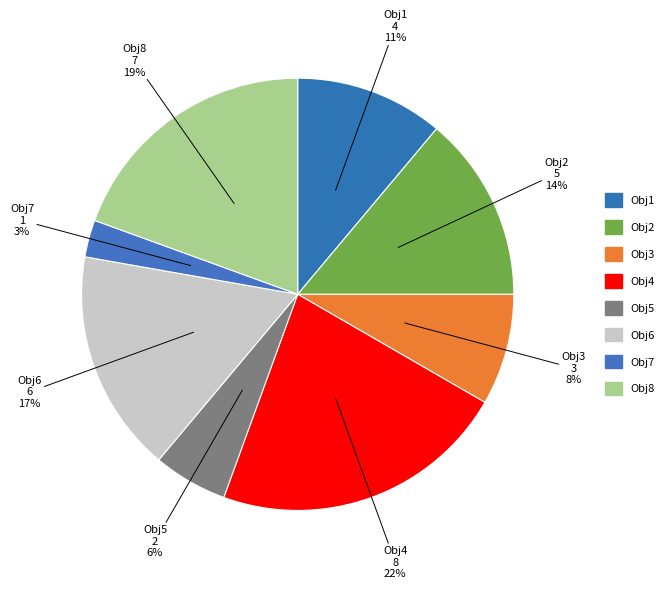

Is it true that Obj2 is 14% of the pie?

True